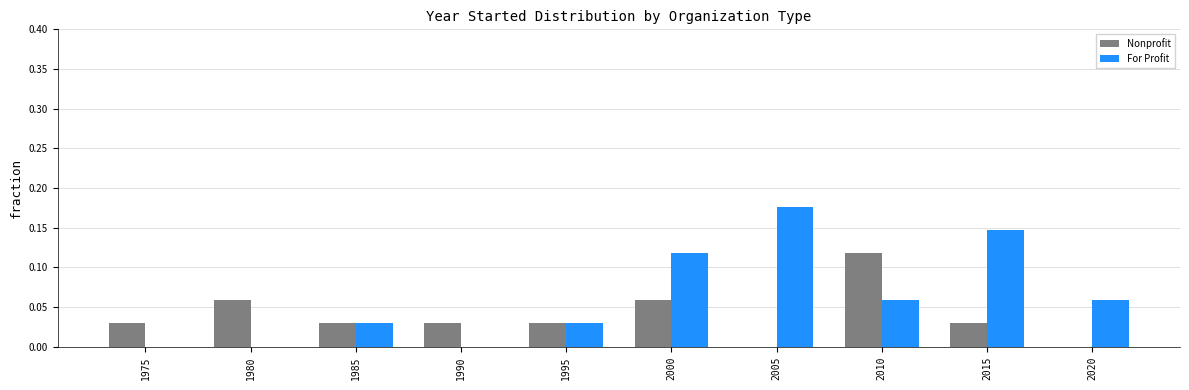

Between 1985 and 2000, which series saw the biggest shift?

For Profit